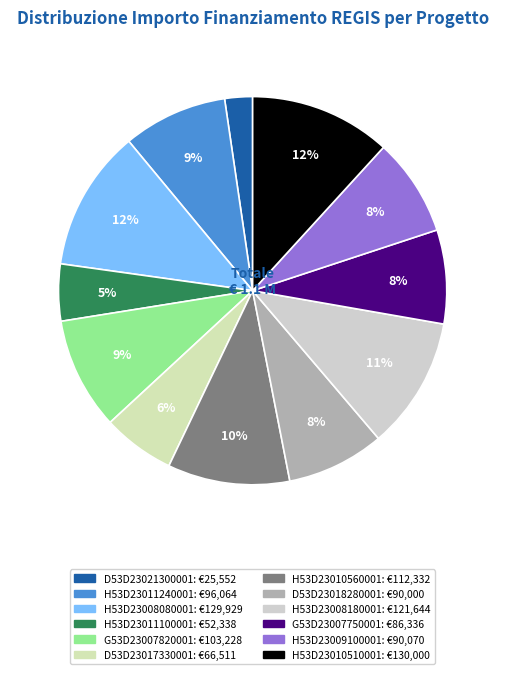

To the nearest percent, what is the difference between the largest and smallest slice percentages?

9%